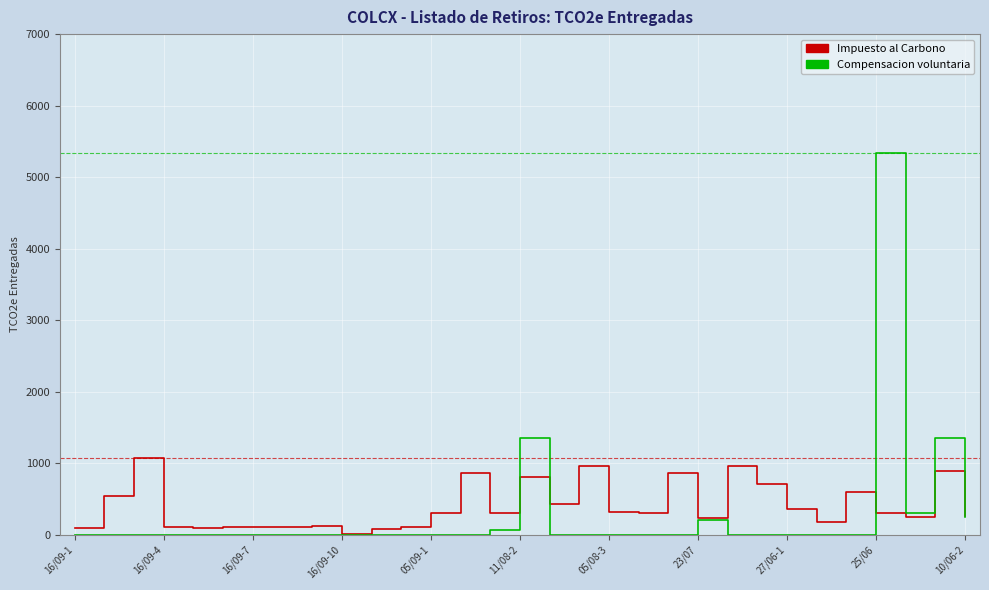

What is the maximum value shown in the chart?

5340